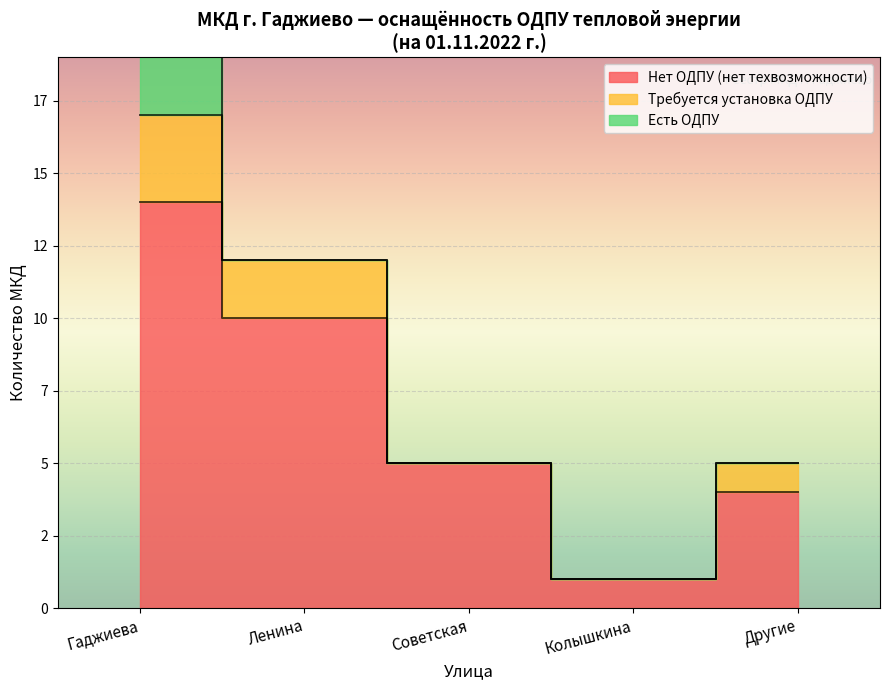

What is the minimum value shown in the chart?

1